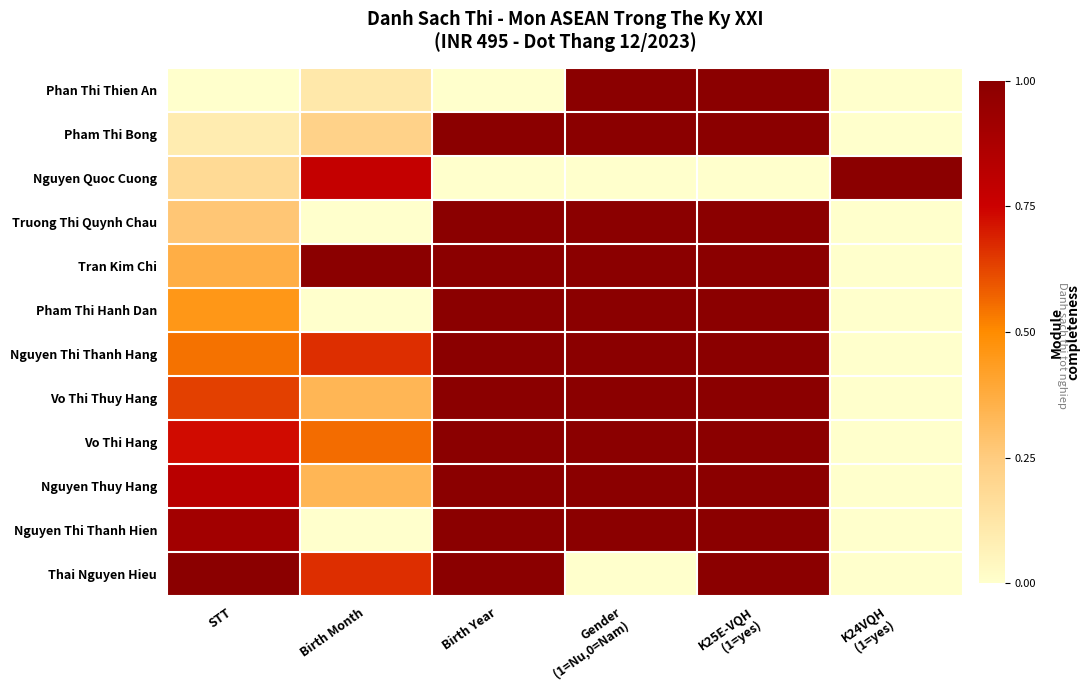

Which has a higher value, STT or Birth Year?

STT